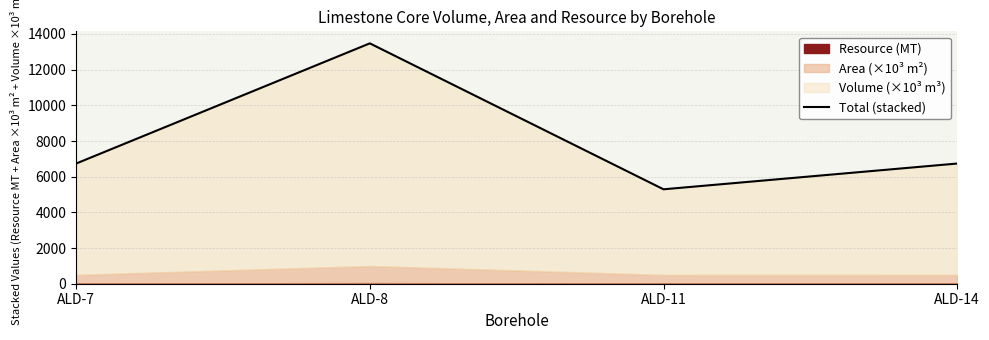

What is the maximum value shown in the chart?

13474.4